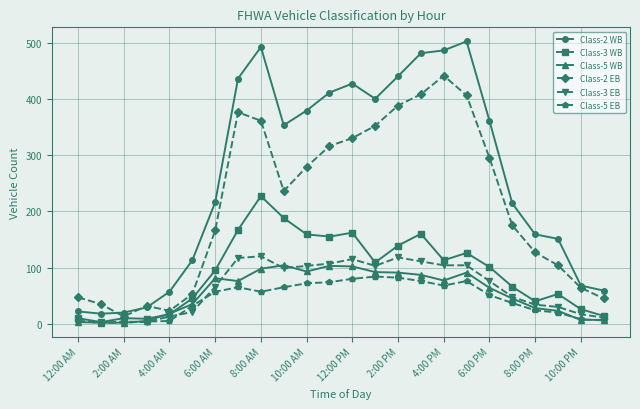

Which series has the largest total across all categories?

Class-2 WB